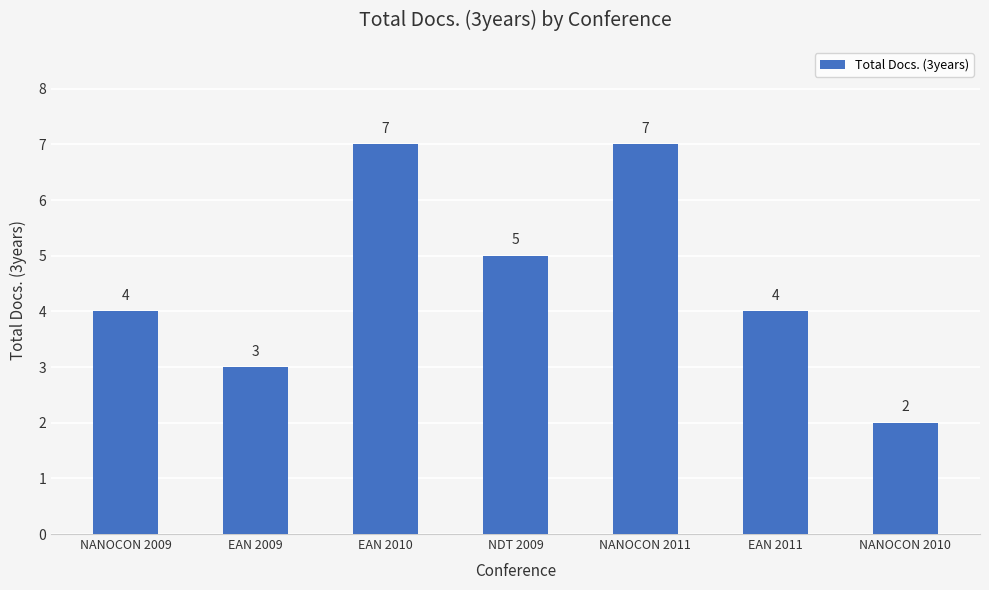

What is the average value?

5